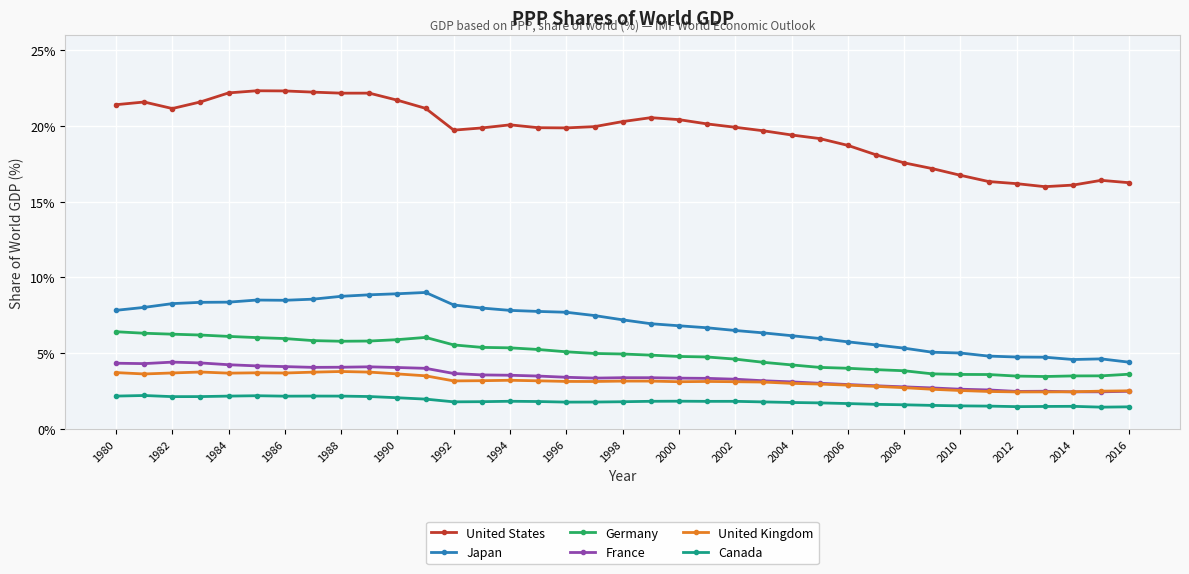

What are all the series names shown in the legend?

United States, Japan, Germany, France, United Kingdom, Canada